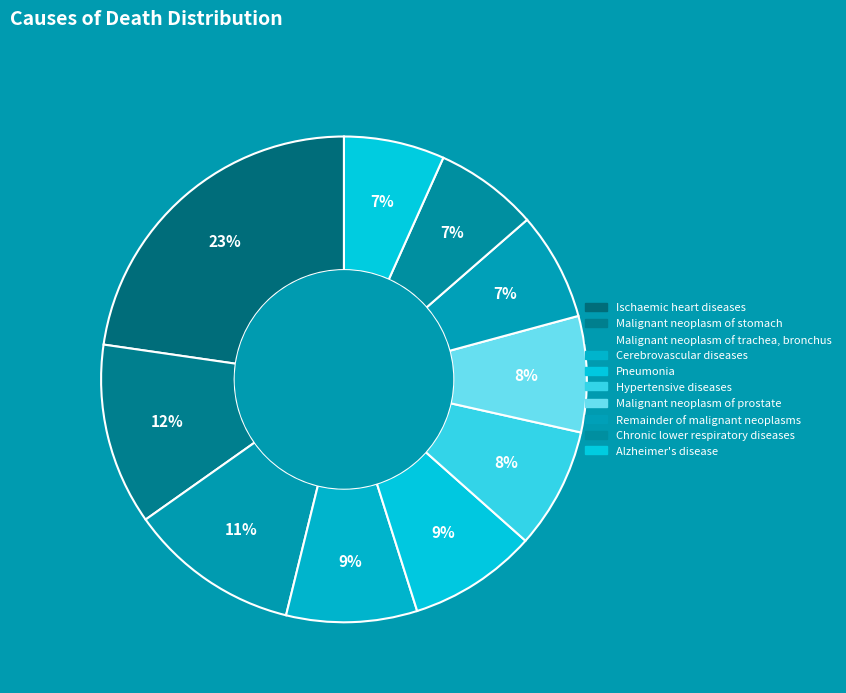

Is there a majority slice in this chart?

No